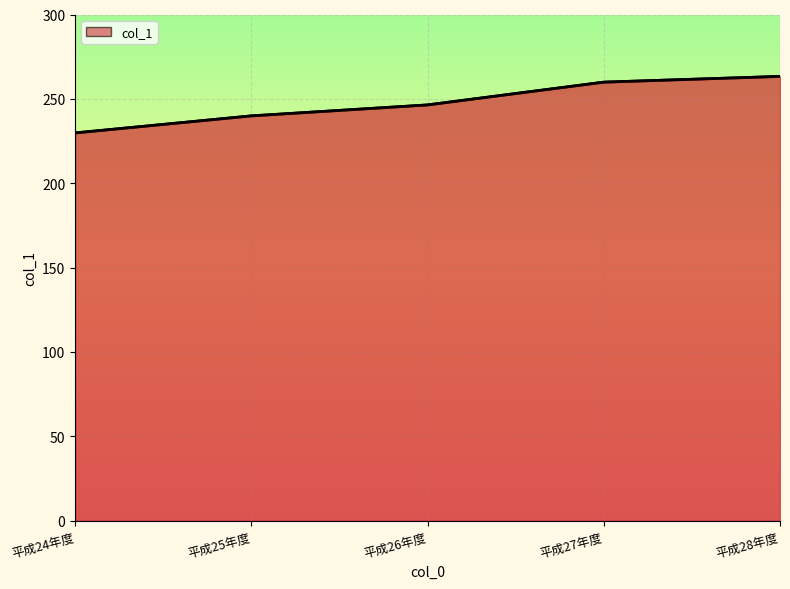

What is the label of the 1st point from the right?

平成28年度